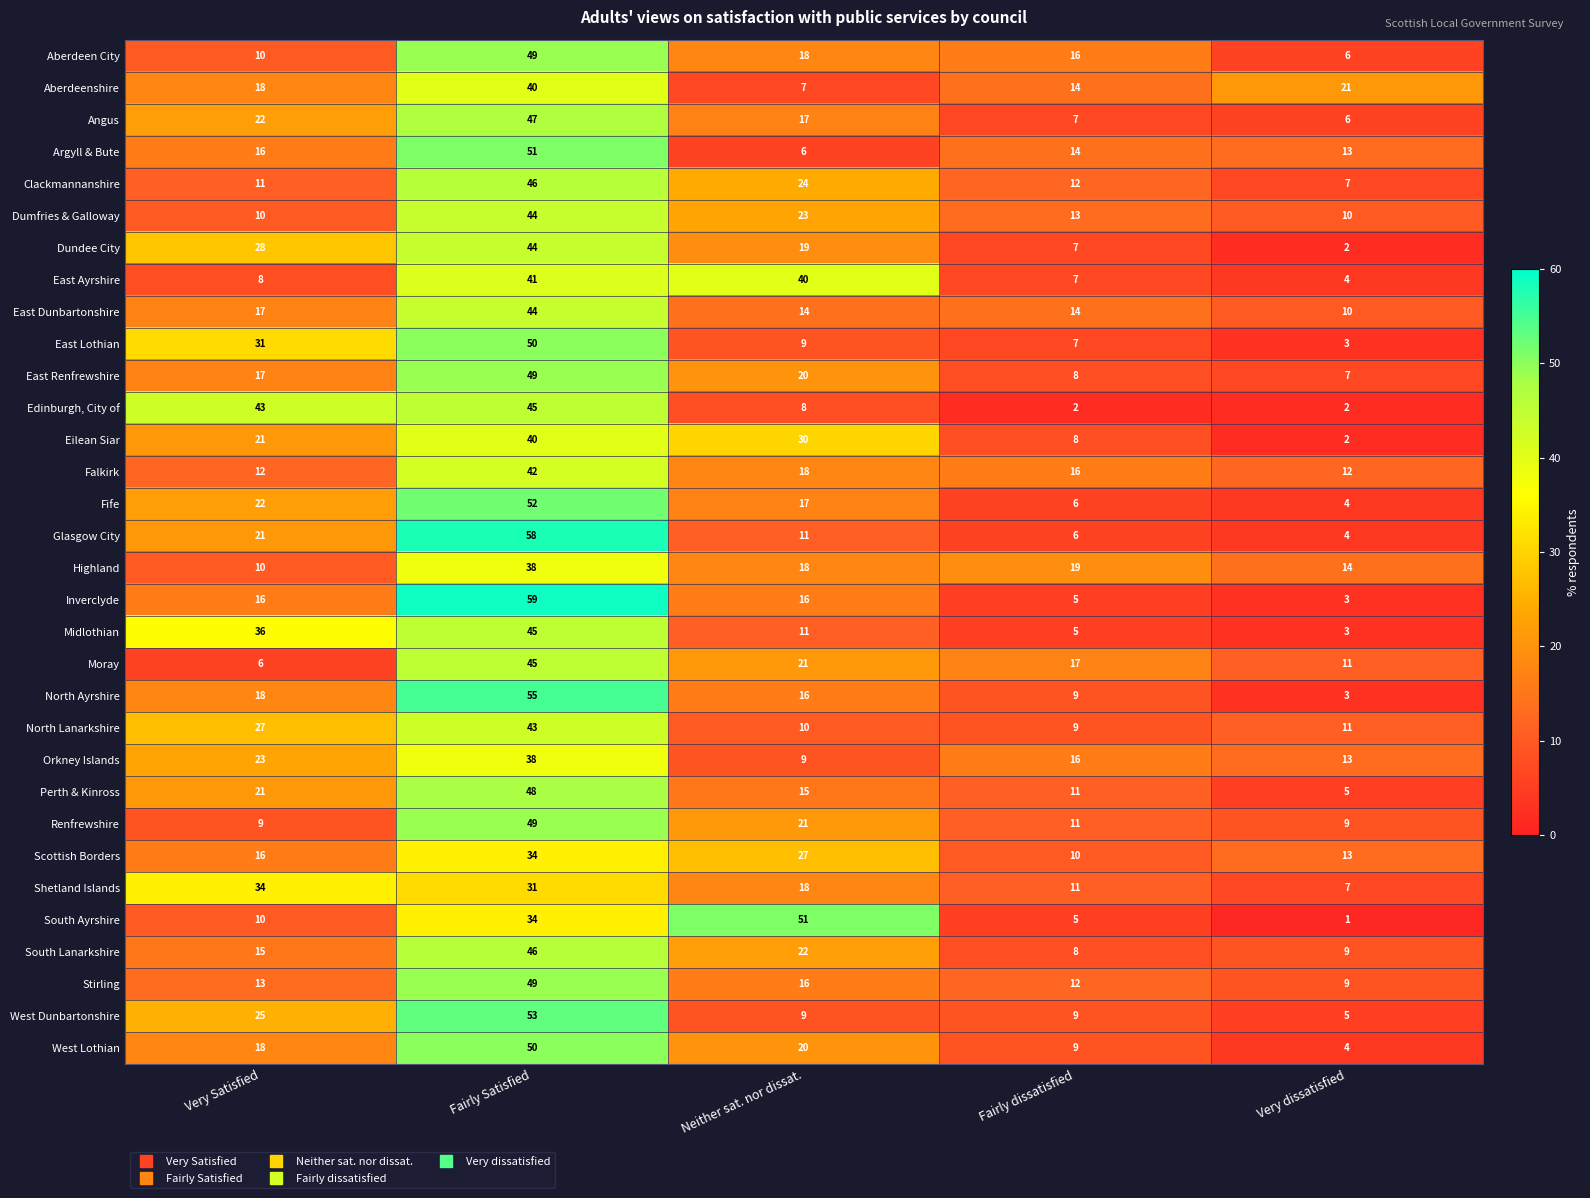

What is the difference between the highest and lowest values at Neither sat. nor dissat.?

45